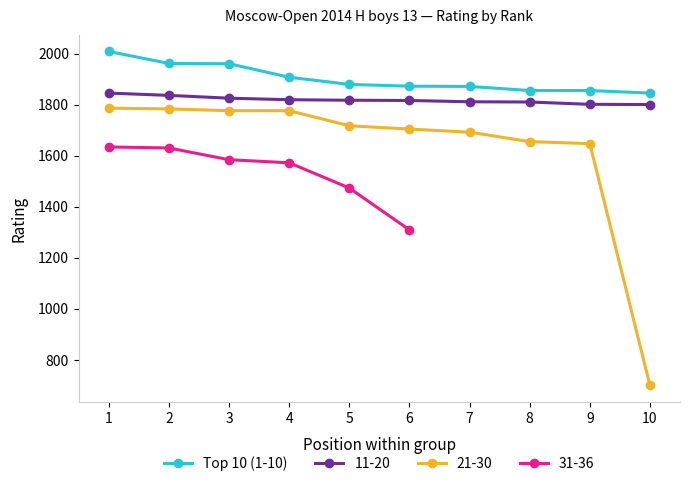

What is the change in value from 2 to 3?

-1